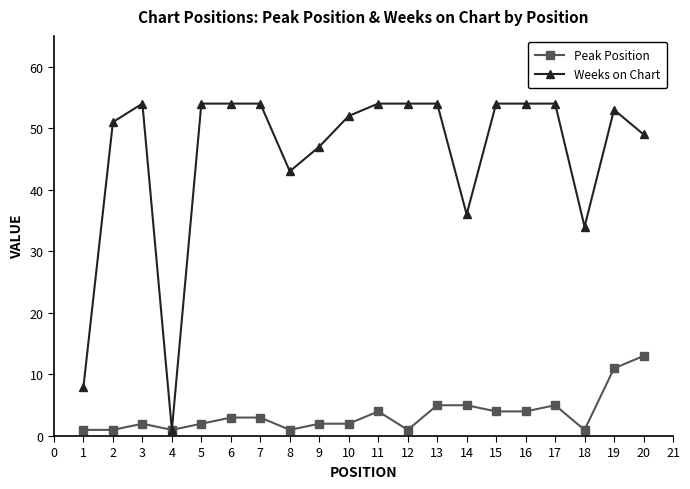

Rank the series by their maximum value, from lowest to highest.

Peak Position, Weeks on Chart